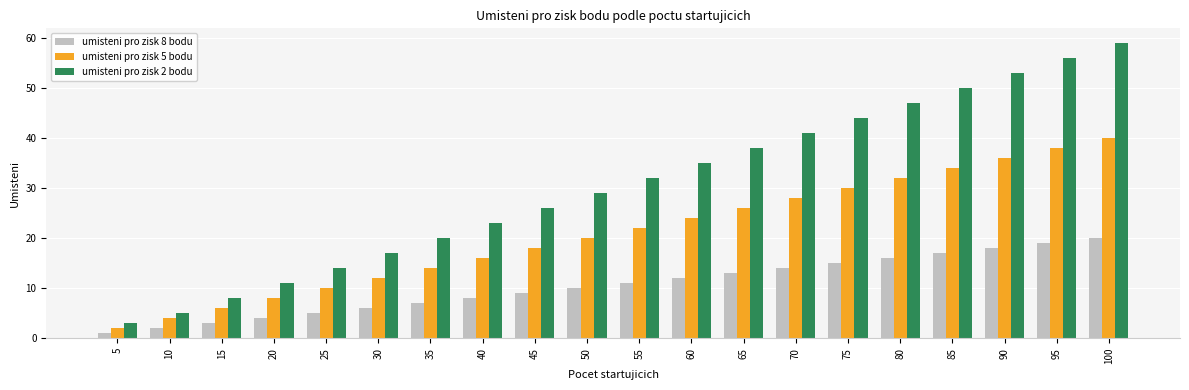

What is the lowest value of the umisteni pro zisk 2 bodu series?

3